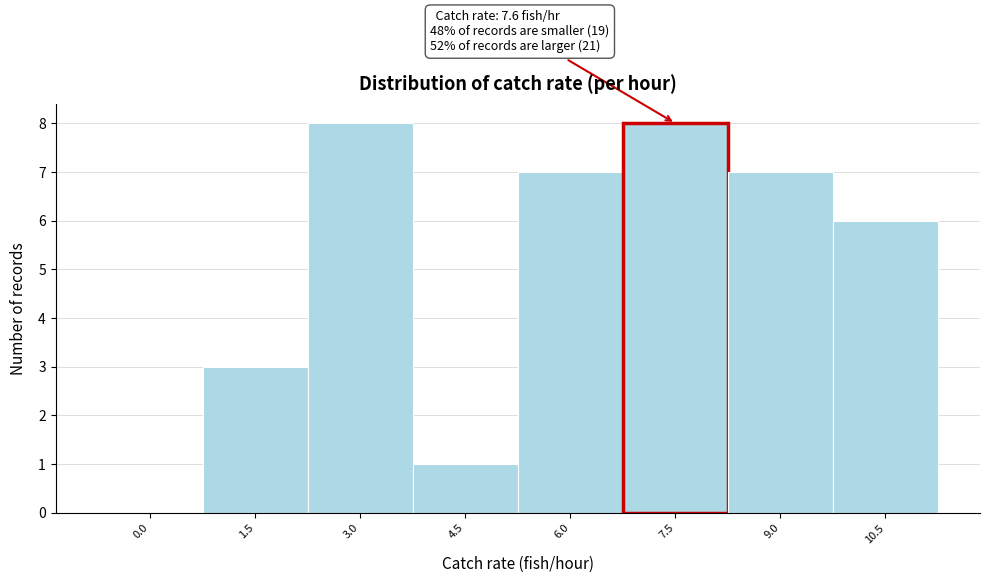

Reading right to left, list all the values displayed in this chart.

10.5=6	9.0=7	7.5=8	6.0=7	4.5=1	3.0=8	1.5=3	0.0=0